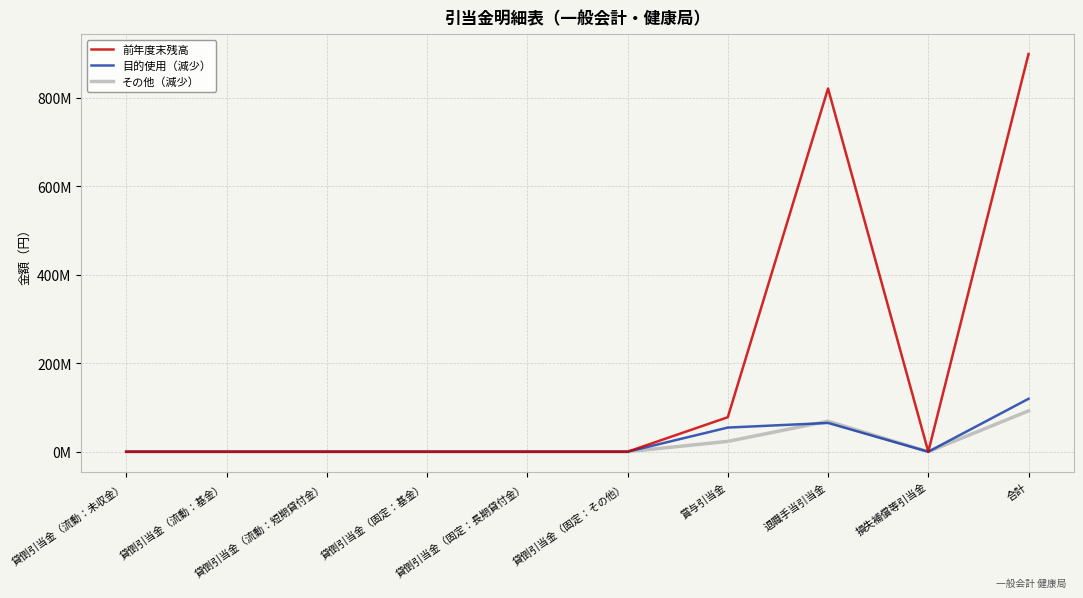

List the series in order of their peak value, lowest first.

その他（減少）, 目的使用（減少）, 前年度末残高